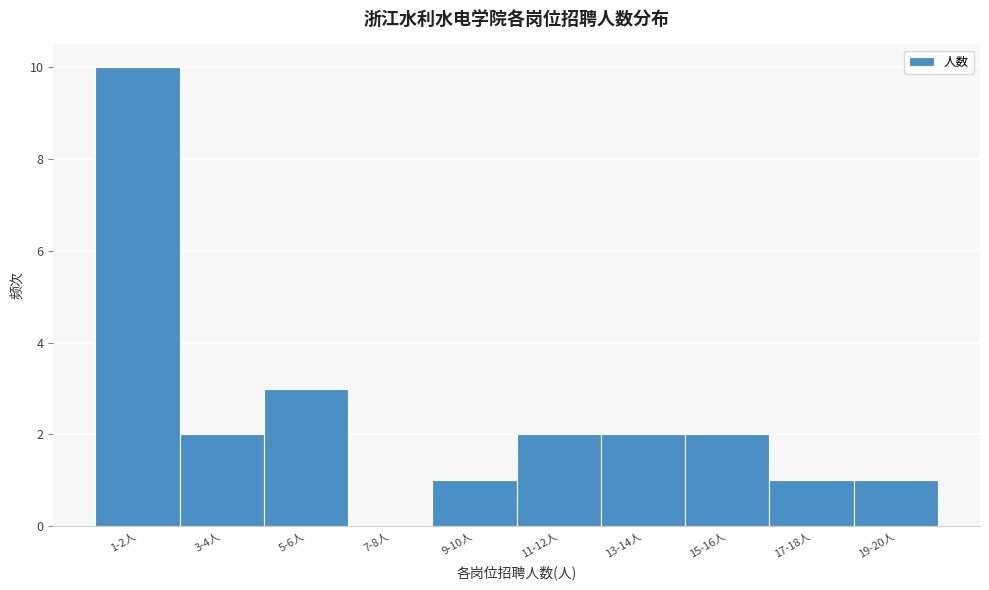

Reading left to right, extract all data points from this chart.

1-2人=10	3-4人=2	5-6人=3	7-8人=0	9-10人=1	11-12人=2	13-14人=2	15-16人=2	17-18人=1	19-20人=1